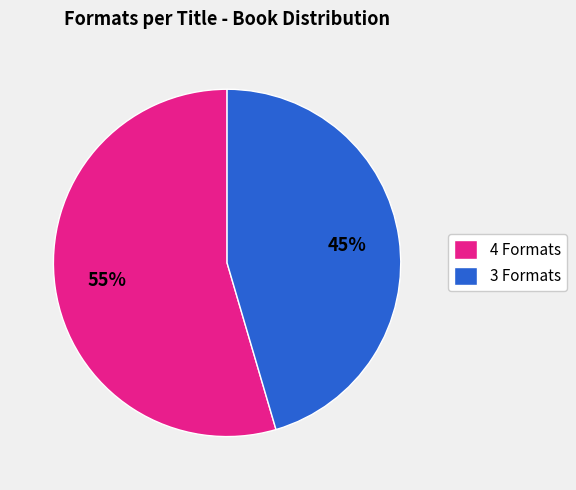

Is there a majority slice in this chart?

Yes